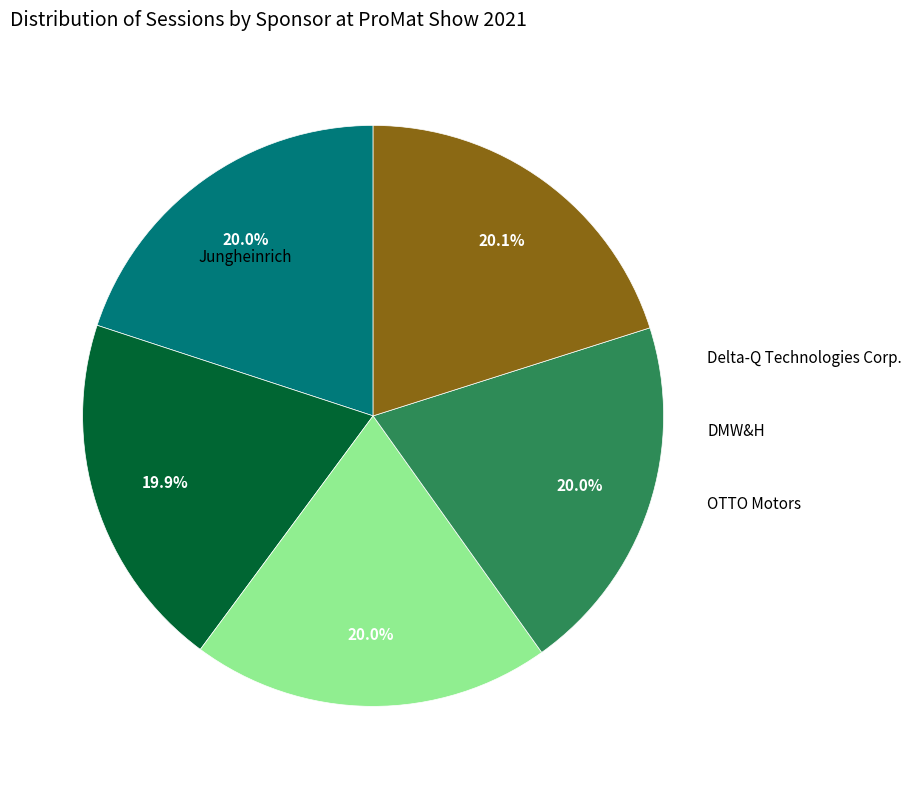

Is there a majority slice in this chart?

No